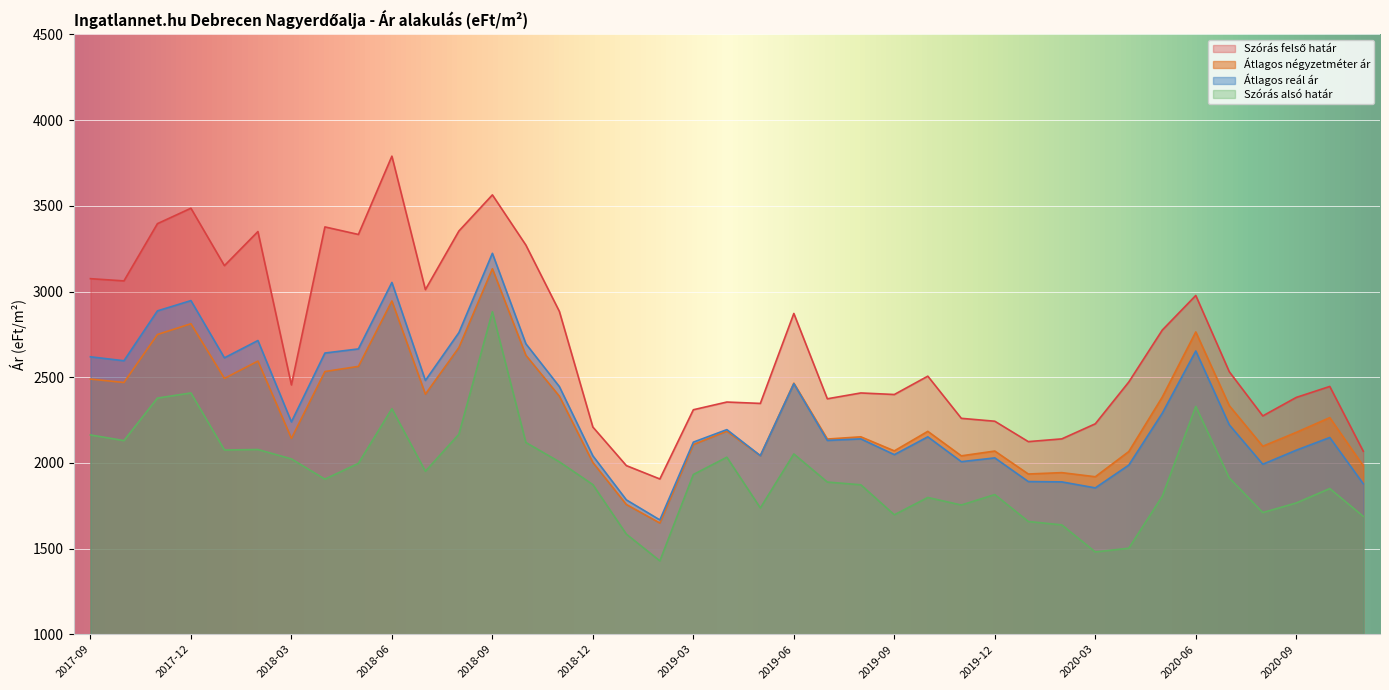

Where is Átlagos négyzetméter ár nearest to the value 2391?

2018-11